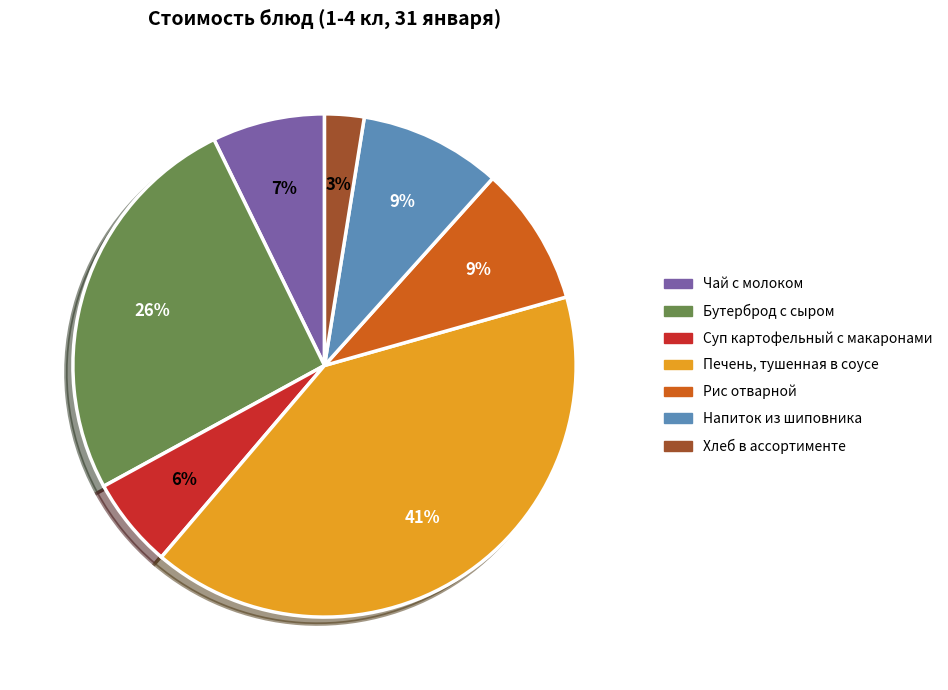

What percentage is the Суп картофельный с макаронами slice, to the nearest percent?

6%